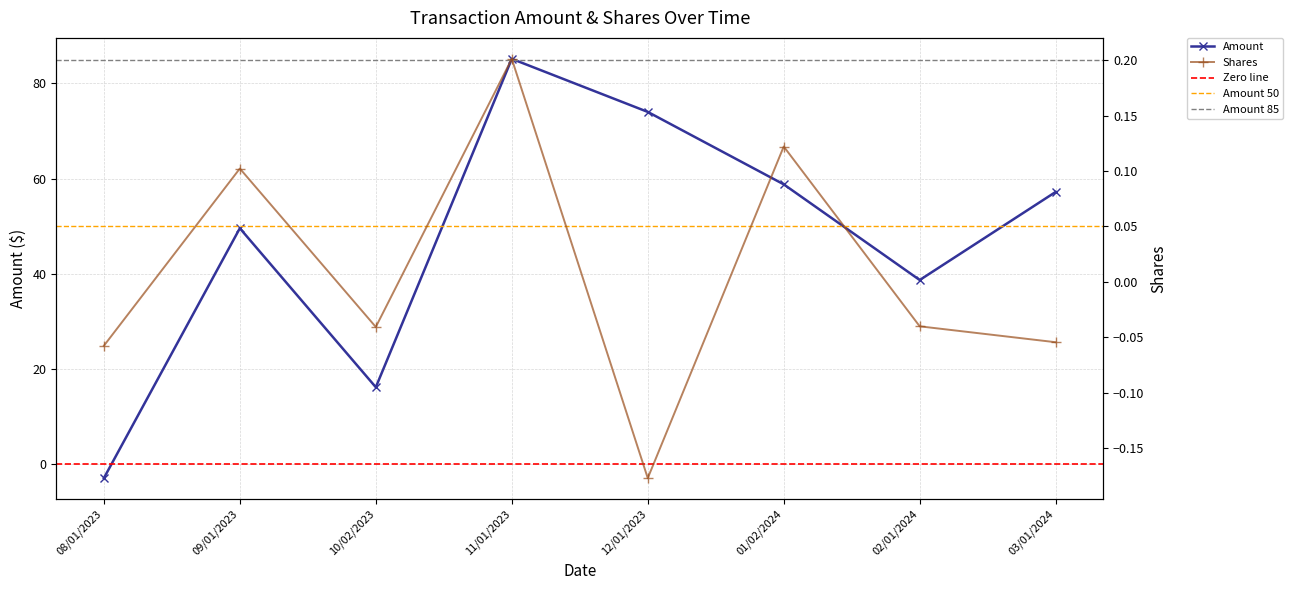

What is the value of the Shares point at the 1st from the left?

-0.1